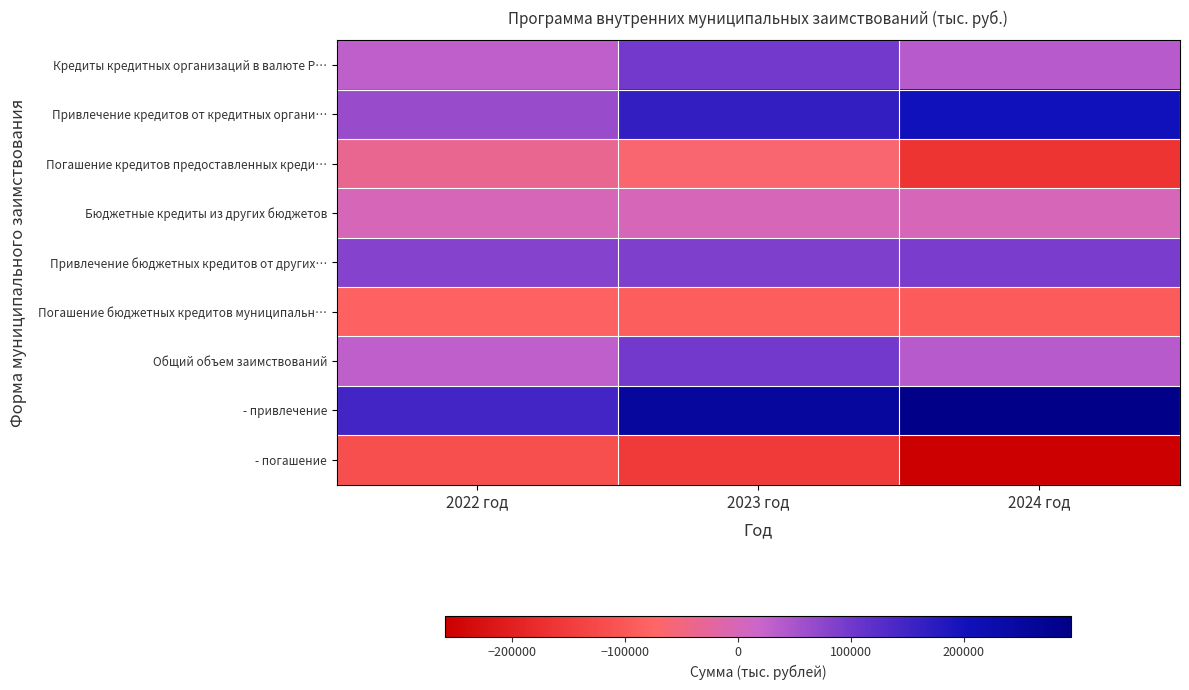

What is the total value across all series at 2022 год?

121857.6